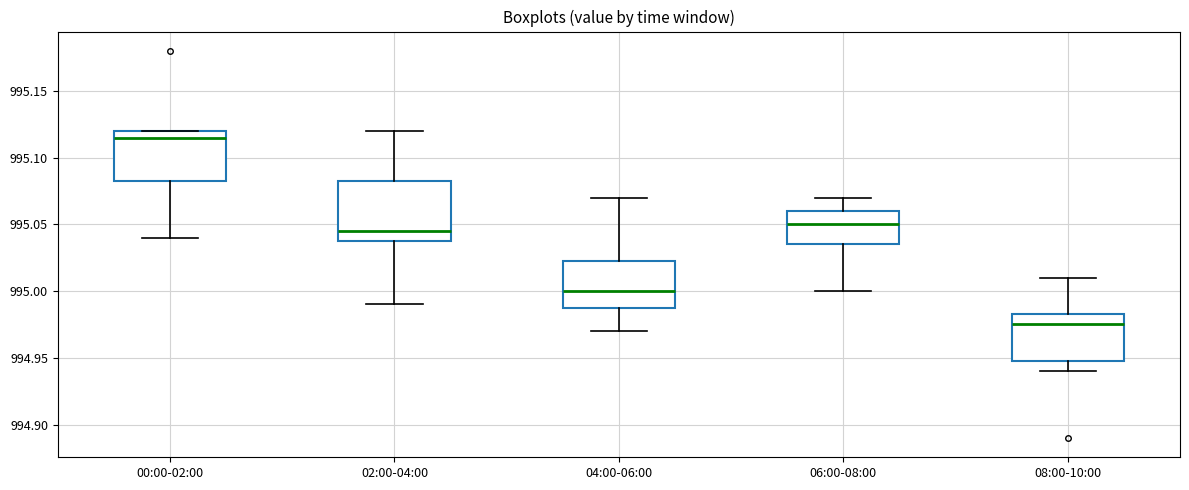

Comparing the boxes themselves (not the whiskers), which one is the tallest?

02:00-04:00